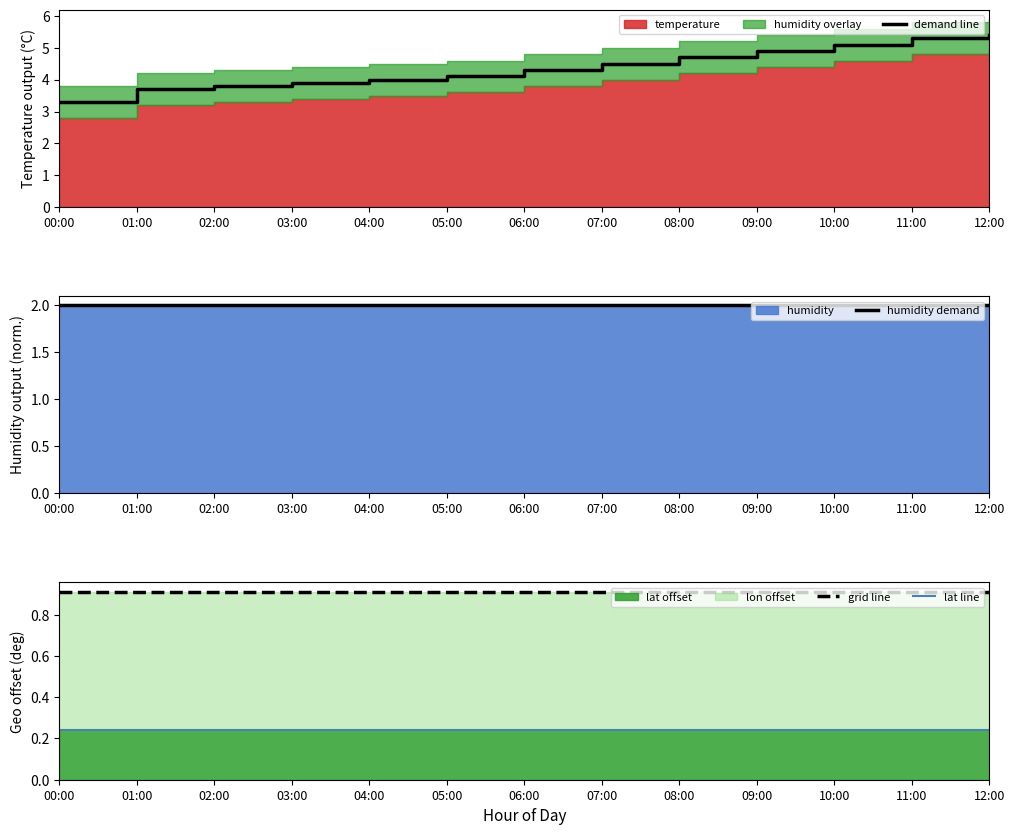

Is it true that humidity demand equals 1.0 at 05:00?

False